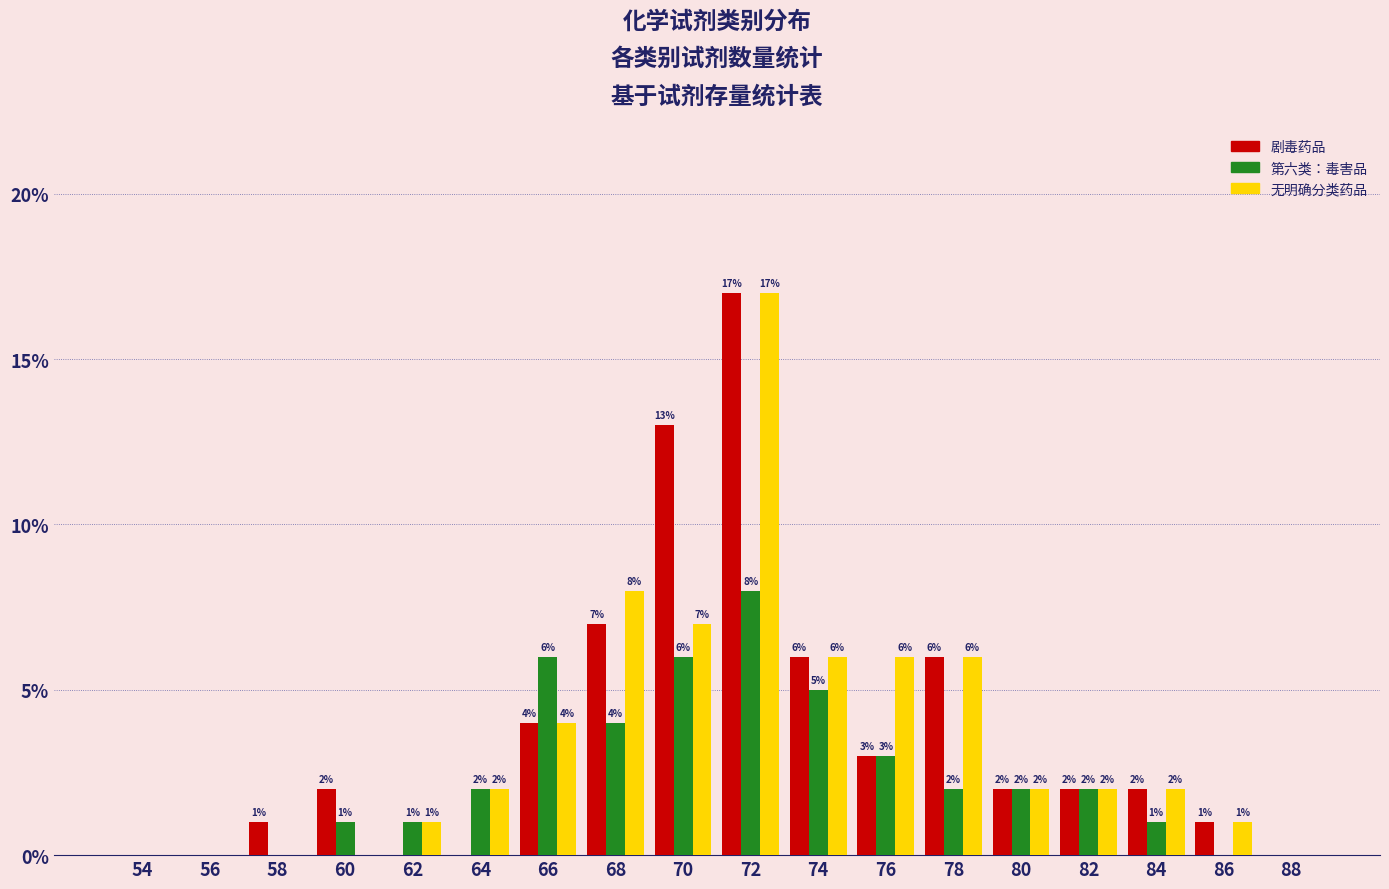

How many 第六类：毒害品 values are between 0 and 4?

14